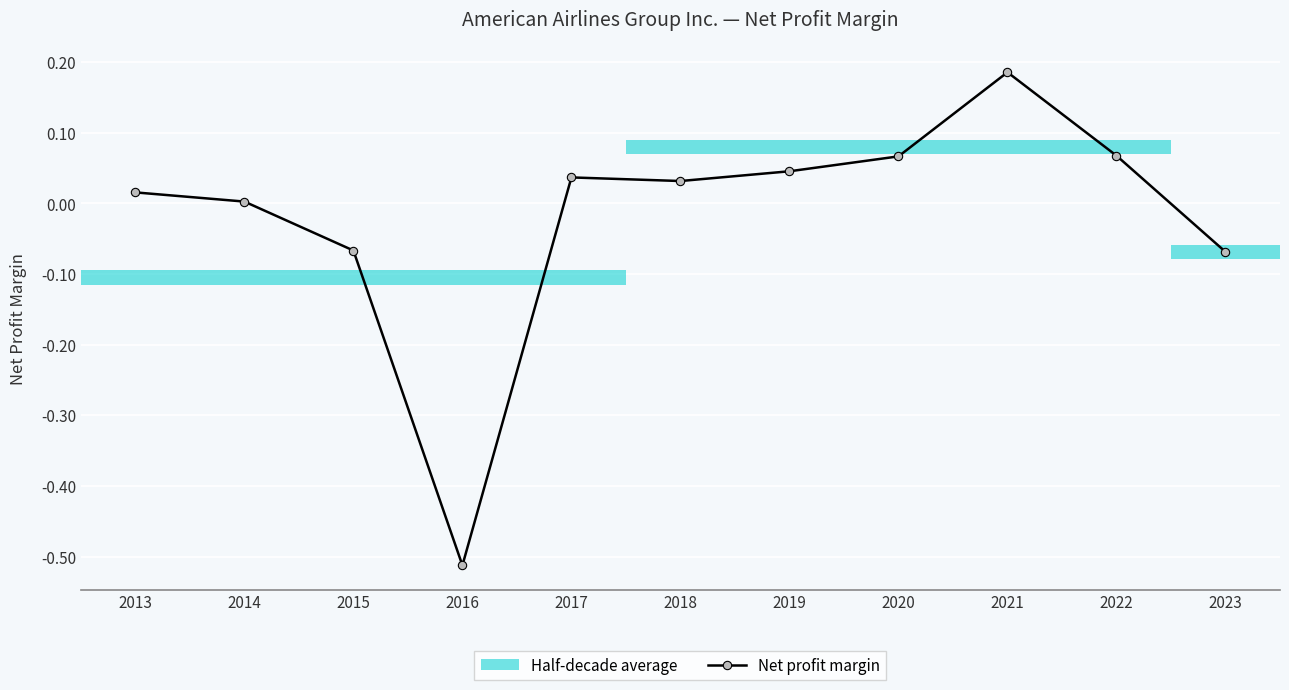

What is the minimum value shown in the chart?

-0.5